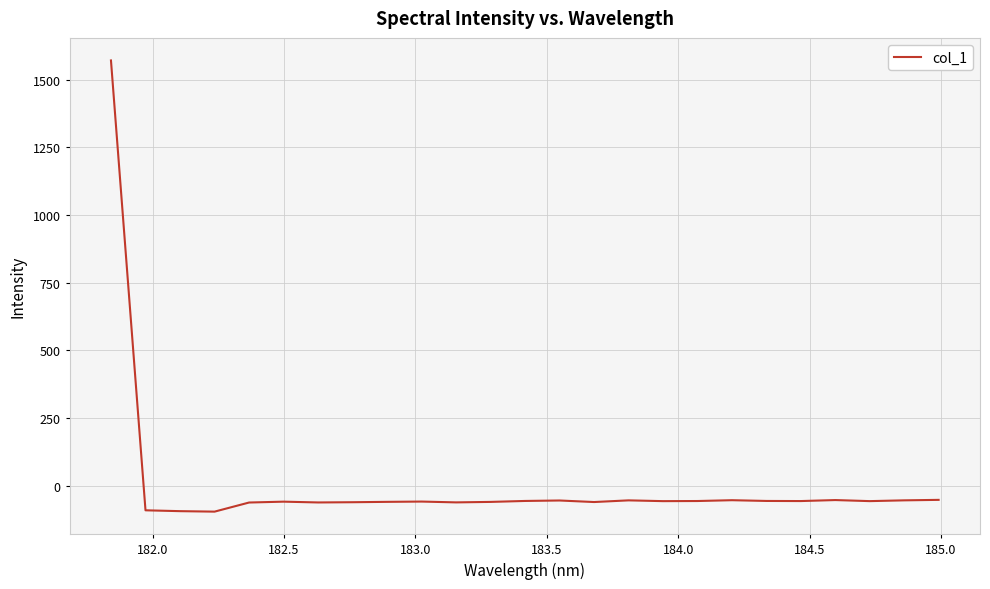

What is the difference between the maximum and minimum values?

1666.4